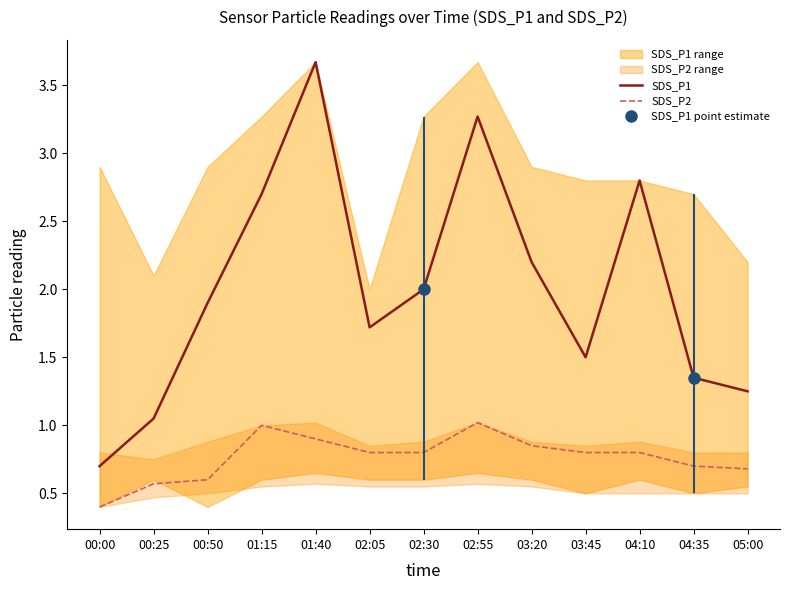

List the series in order of their peak value, highest first.

SDS_P1, SDS_P2